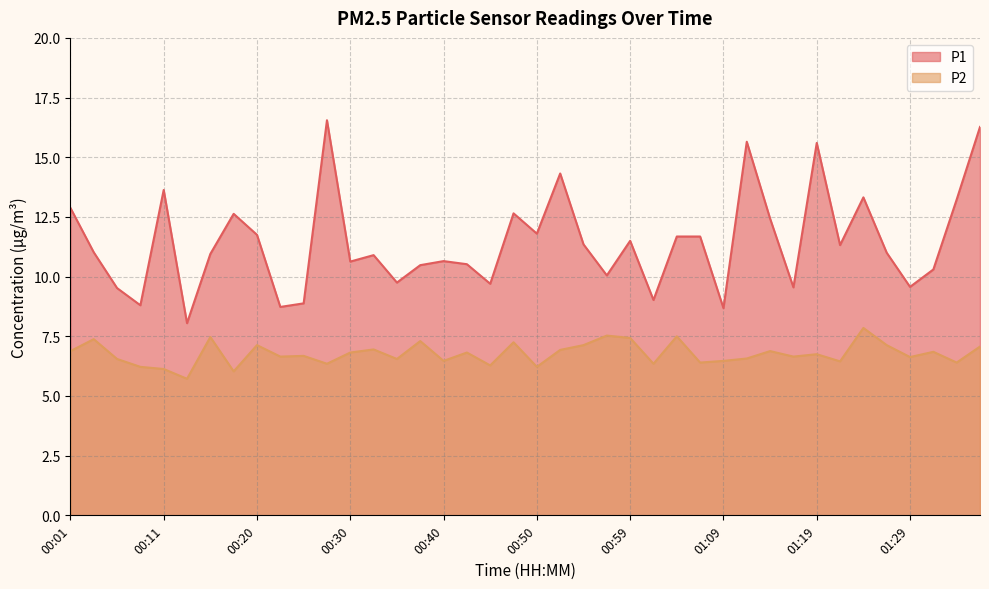

Is the value of P2 at 00:06 greater than the value of P1 at 00:06?

No